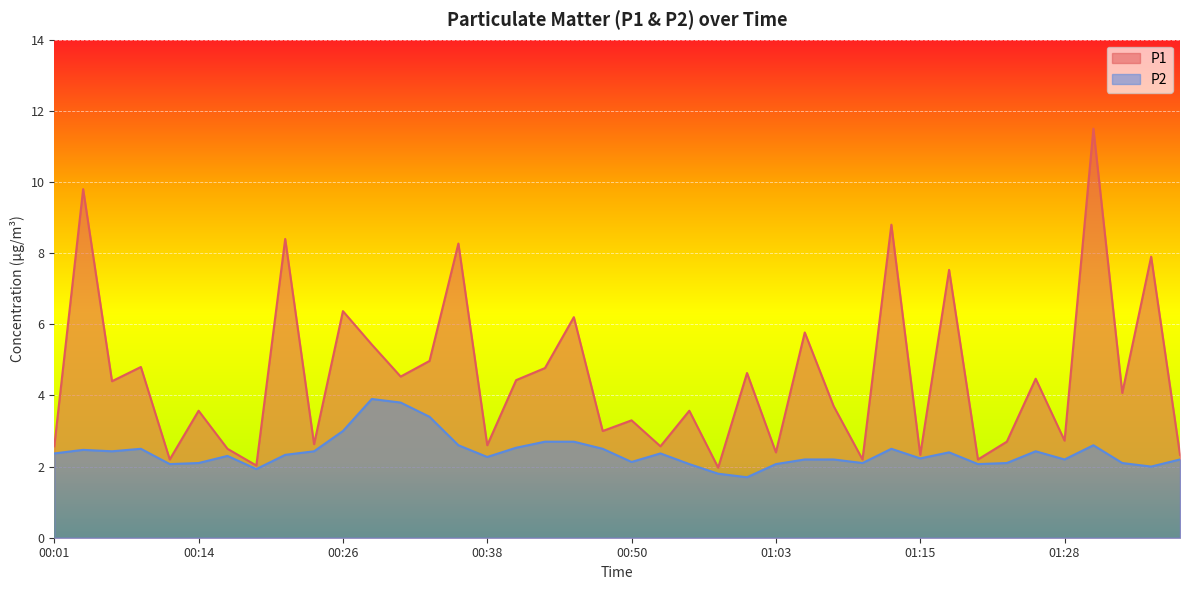

At which category is the sum across all series the highest?

01:30